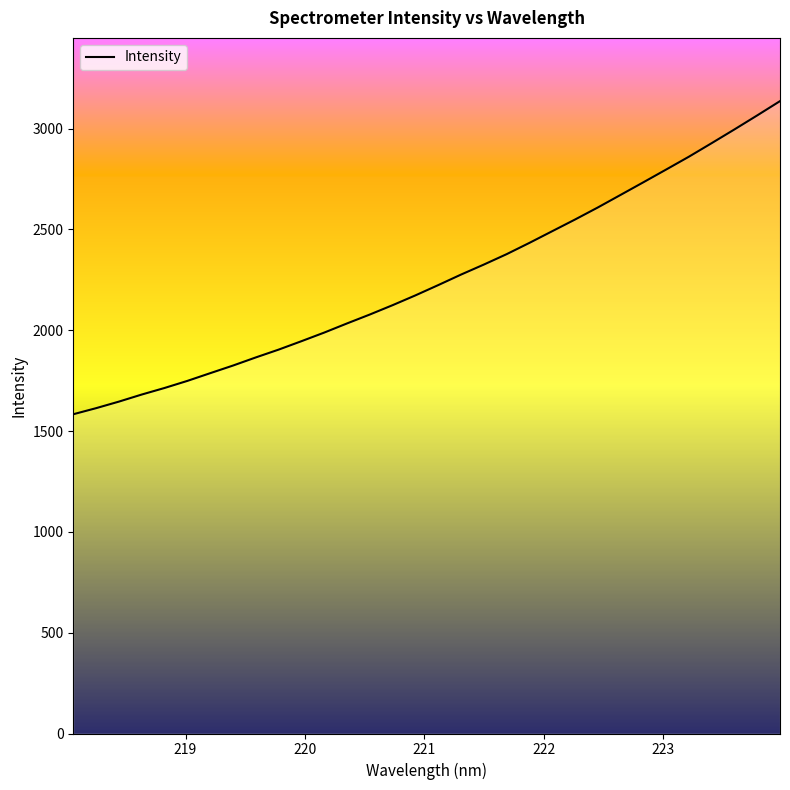

True or false: the data has more than 0 interior local peaks.

False